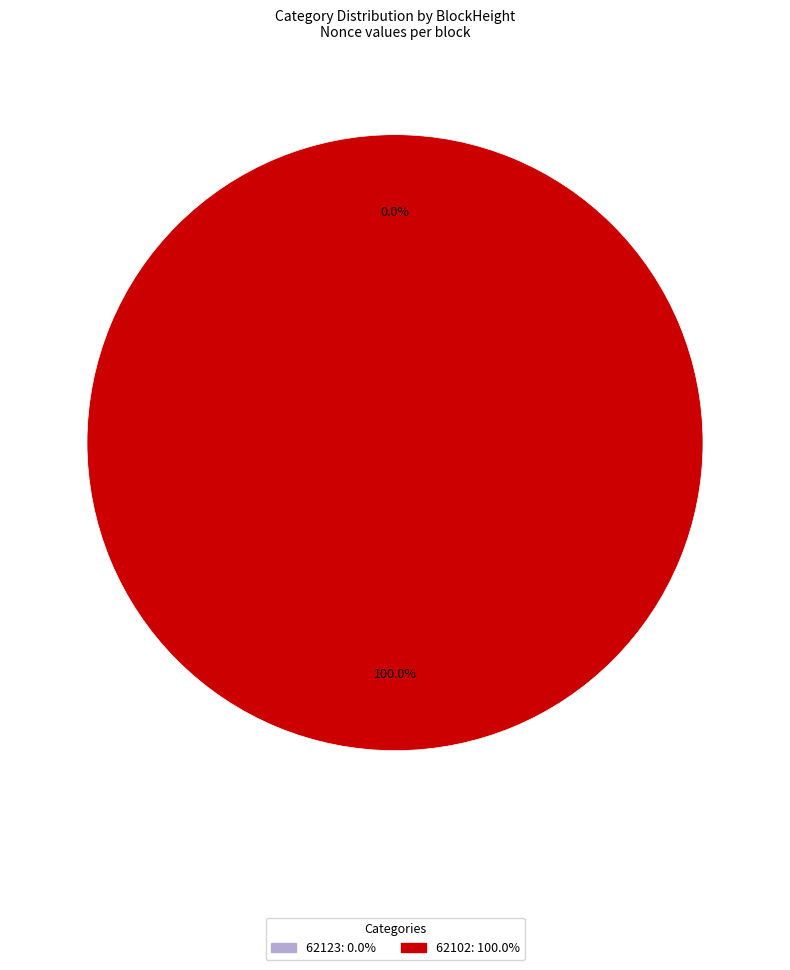

Is it true that 62102 is 99% of the pie?

False